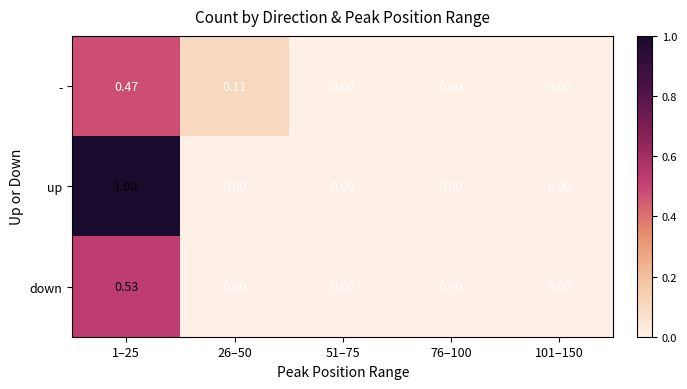

Count the number of categories in the chart.

5